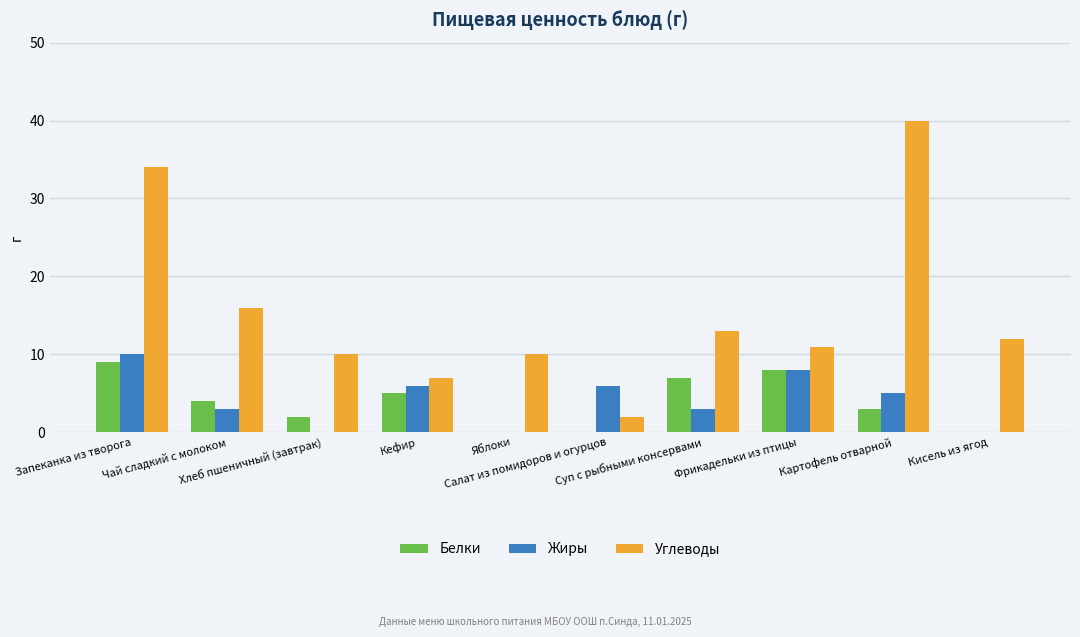

The Белки series shows 0 at Салат из помидоров и огурцов. True or false?

True